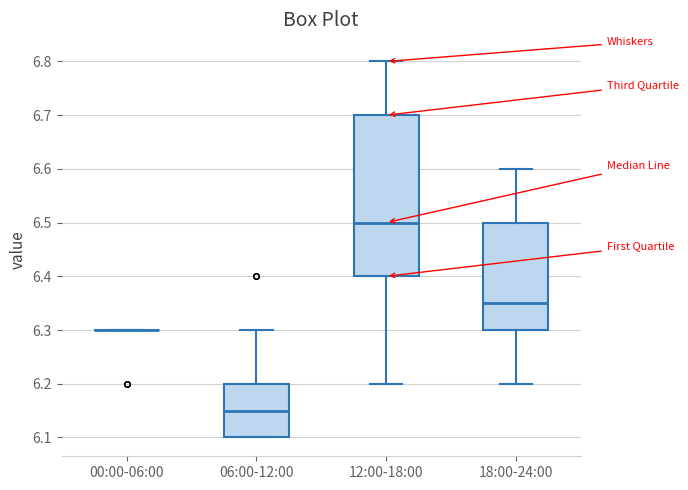

Where is the upper edge of the box for 12:00-18:00 on the y-axis? The values are not printed on the chart, so give them approximately, as read against the axis.

6.70